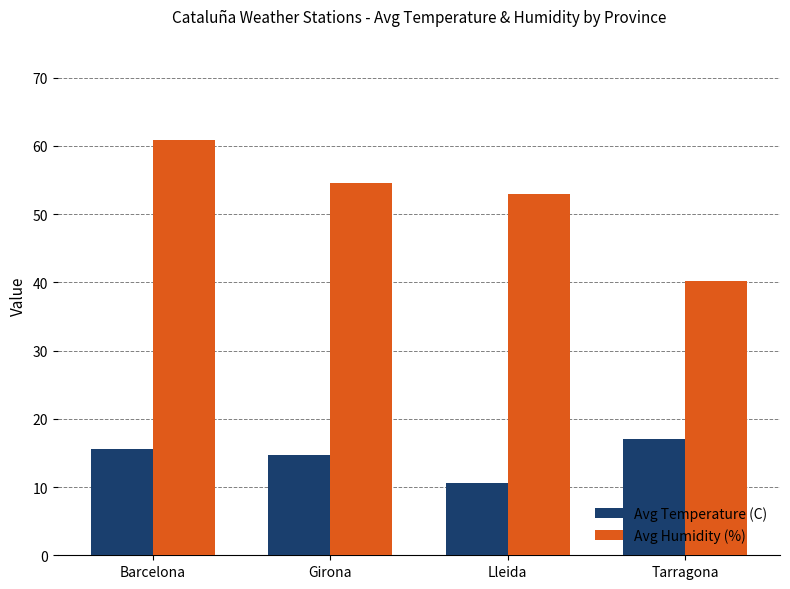

List the series in order of their overall mean, highest first.

Avg Humidity (%), Avg Temperature (C)